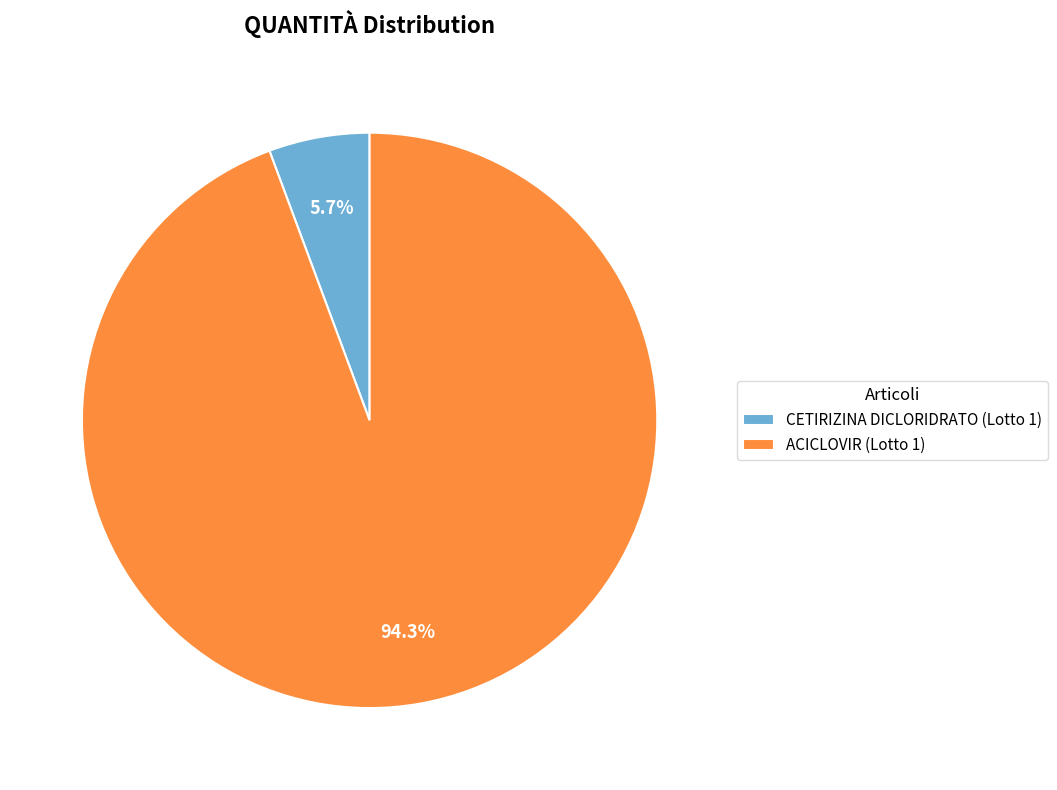

Combined, what portion of the pie is ACICLOVIR (Lotto 1) and CETIRIZINA DICLORIDRATO (Lotto 1)?

100.0%